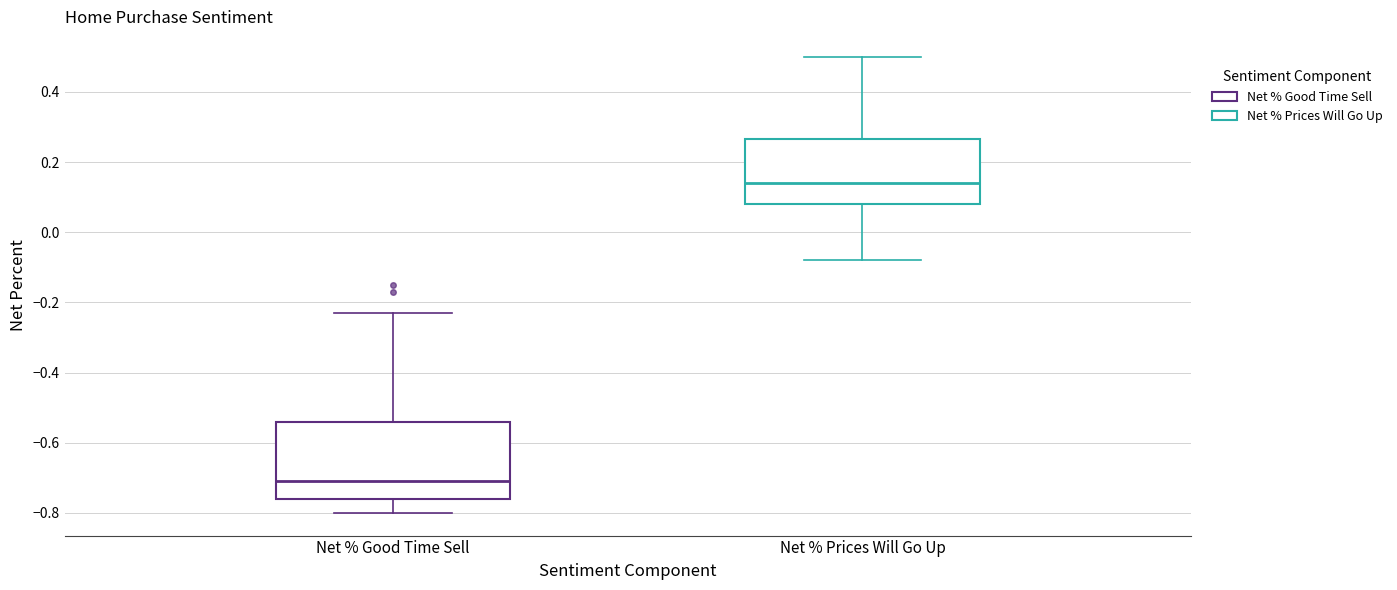

Which box has the lowest median line?

Net % Good Time Sell